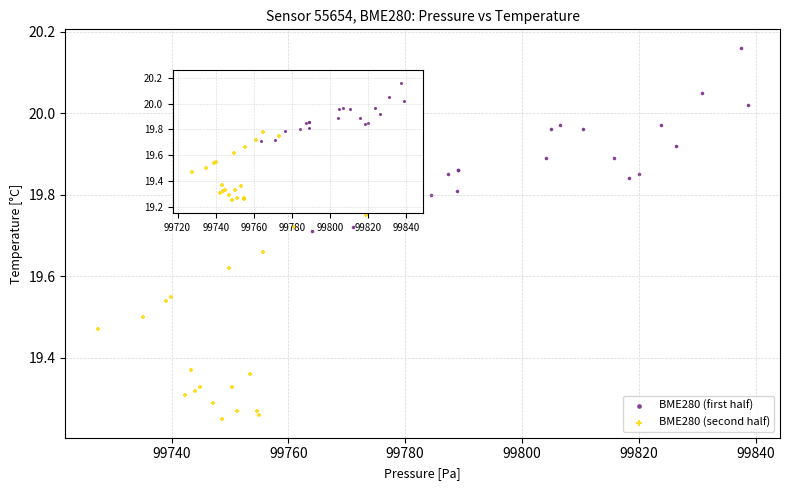

Which series contains the lowest Y value?

BME280 (second half)